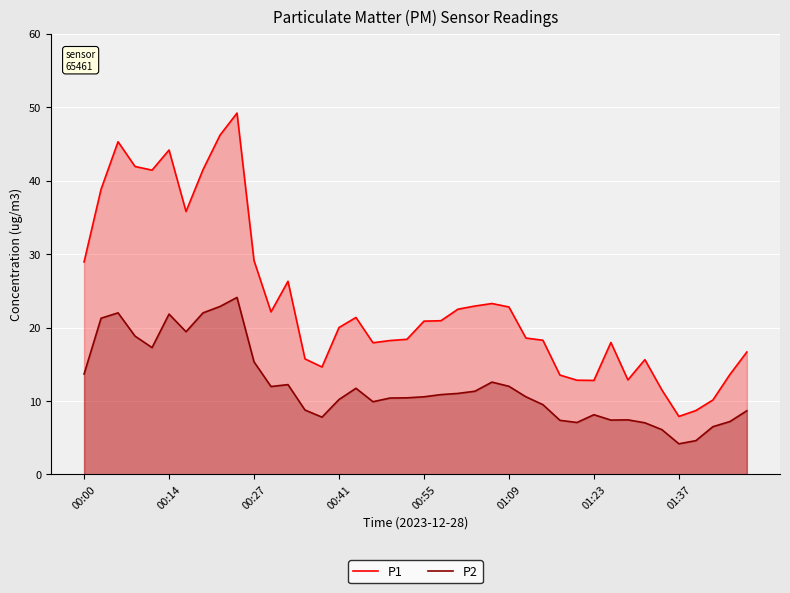

Reading right to left, transcribe all the data shown in this chart.

P1: 16.7	13.6	10.1	8.7	7.9	11.5	15.6	12.9	18.0	12.8	12.8	13.5	18.3	18.6	22.8	23.3	22.9	22.5	20.9	20.9	18.4	18.2	17.9	21.4	20.0	14.6	15.7	26.3	22.1	29.1	49.2	46.2	41.5	35.8	44.2	41.4	41.9	45.3	38.8	28.9
P2: 8.7	7.2	6.5	4.6	4.2	6.1	7.0	7.4	7.4	8.1	7.1	7.4	9.5	10.6	12.0	12.6	11.3	11.0	10.9	10.6	10.4	10.4	9.9	11.7	10.2	7.8	8.8	12.2	12.0	15.3	24.1	22.9	22.0	19.4	21.8	17.3	18.8	22.0	21.3	13.7